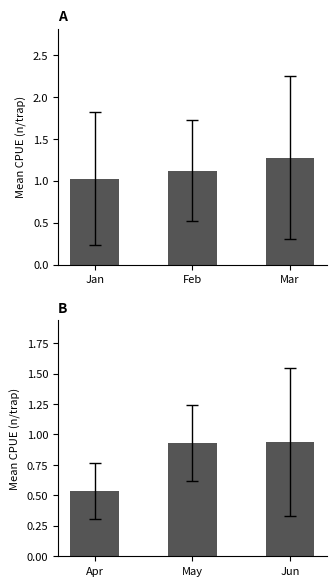

Which series has the largest range (max minus min)?

Apr-Jun